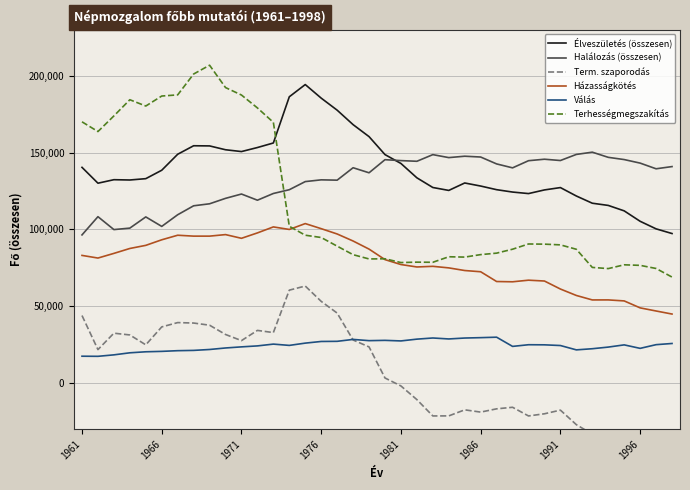

Which series has the largest total across all categories?

Élveszületés (összesen)